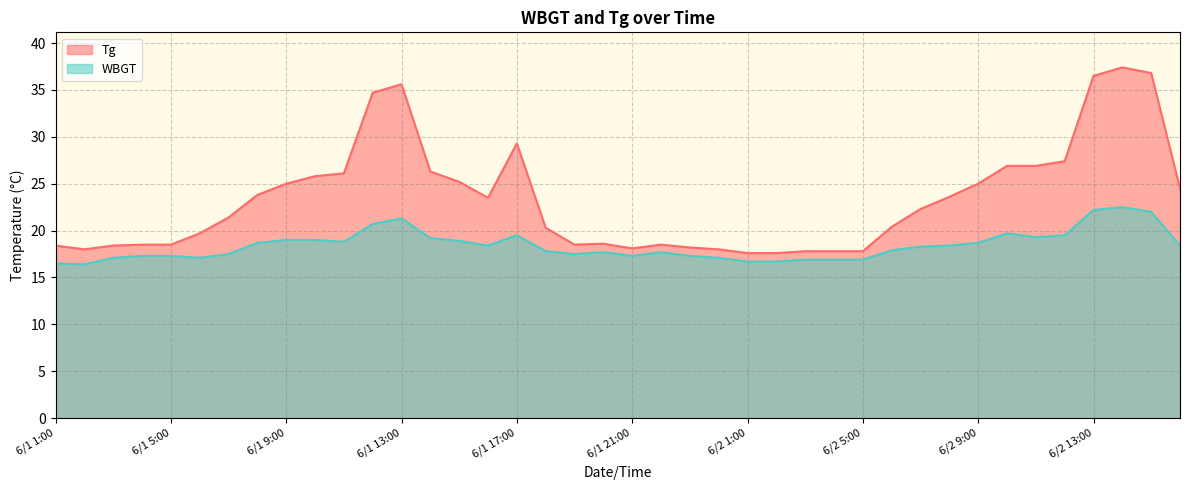

What are all the series names shown in the legend?

Tg, WBGT